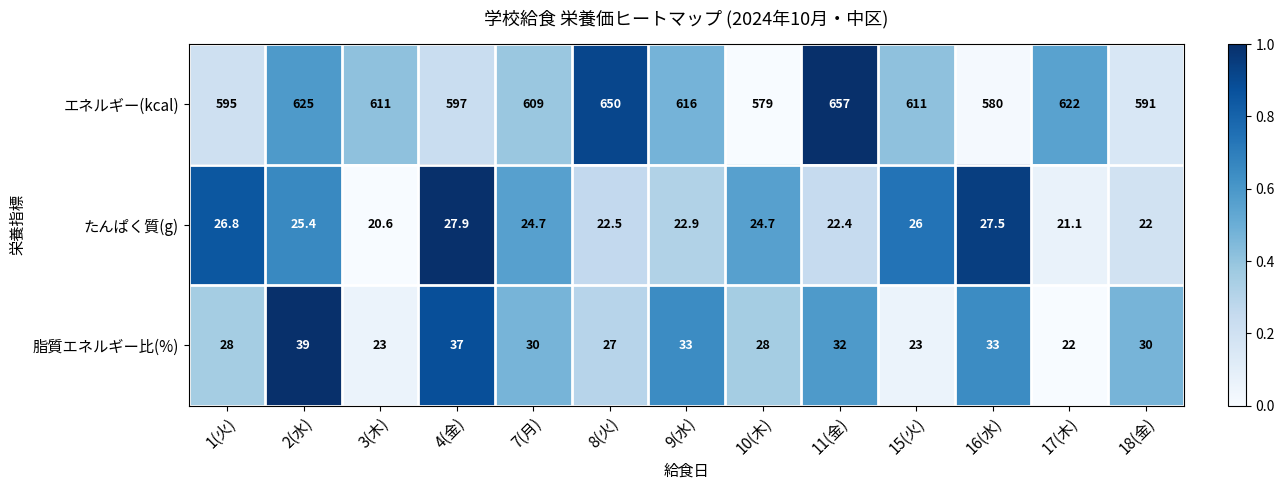

What is the sum of all 脂質エネルギー比(%) values?

385.0